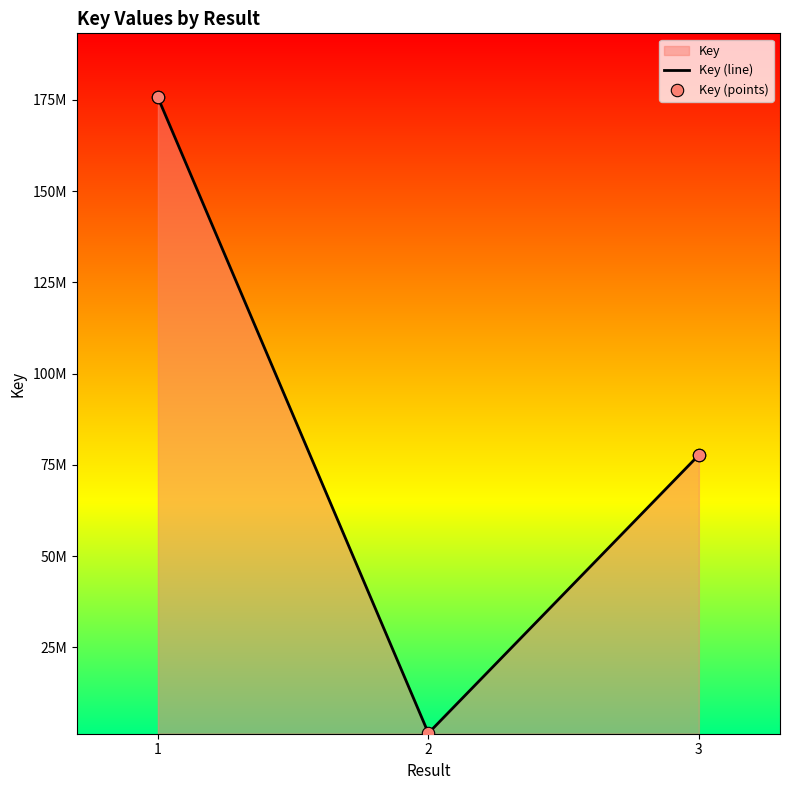

Which series has the largest Y range (max minus min)?

Key (line)